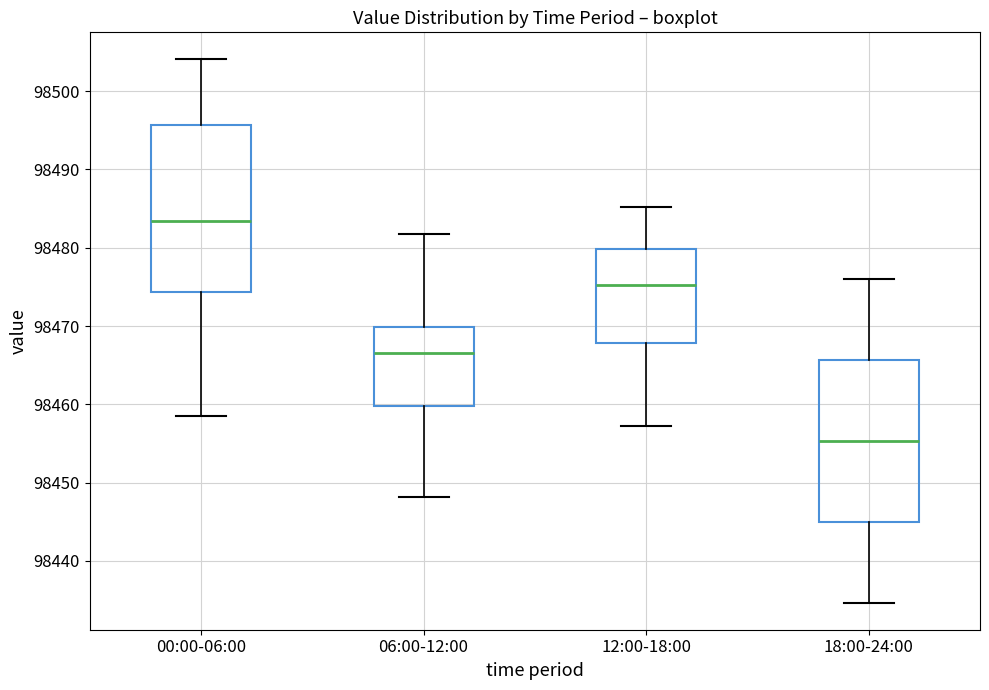

Reading left to right, read every box against the y-axis: the position of its median line, the range the box covers, and the ends of its whiskers. The values are not printed on the chart, so give them approximately, as read against the axis.

00:00-06:00: median 98483, box 98474 to 98496, whiskers 98458 to 98504
06:00-12:00: median 98467, box 98460 to 98470, whiskers 98448 to 98482
12:00-18:00: median 98475, box 98468 to 98480, whiskers 98457 to 98485
18:00-24:00: median 98455, box 98445 to 98466, whiskers 98435 to 98476